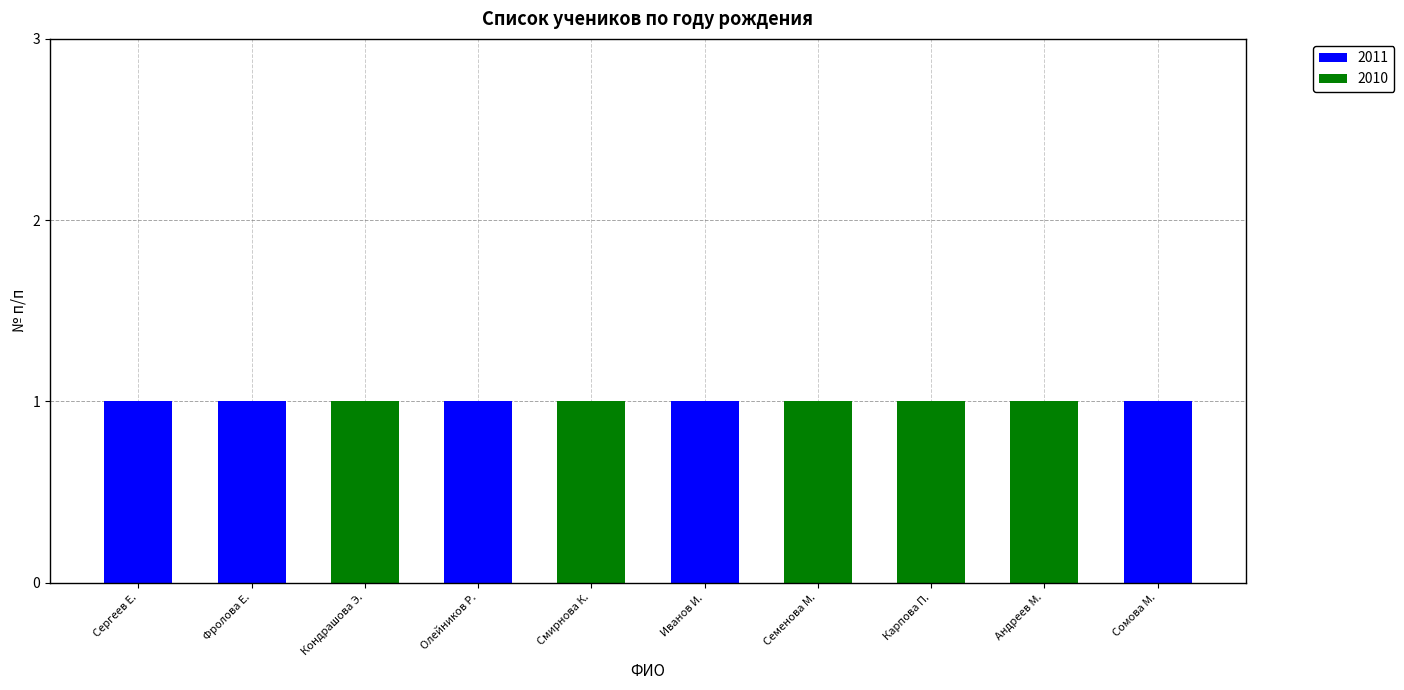

The 2011 series shows 0 at Иванов И.. True or false?

False